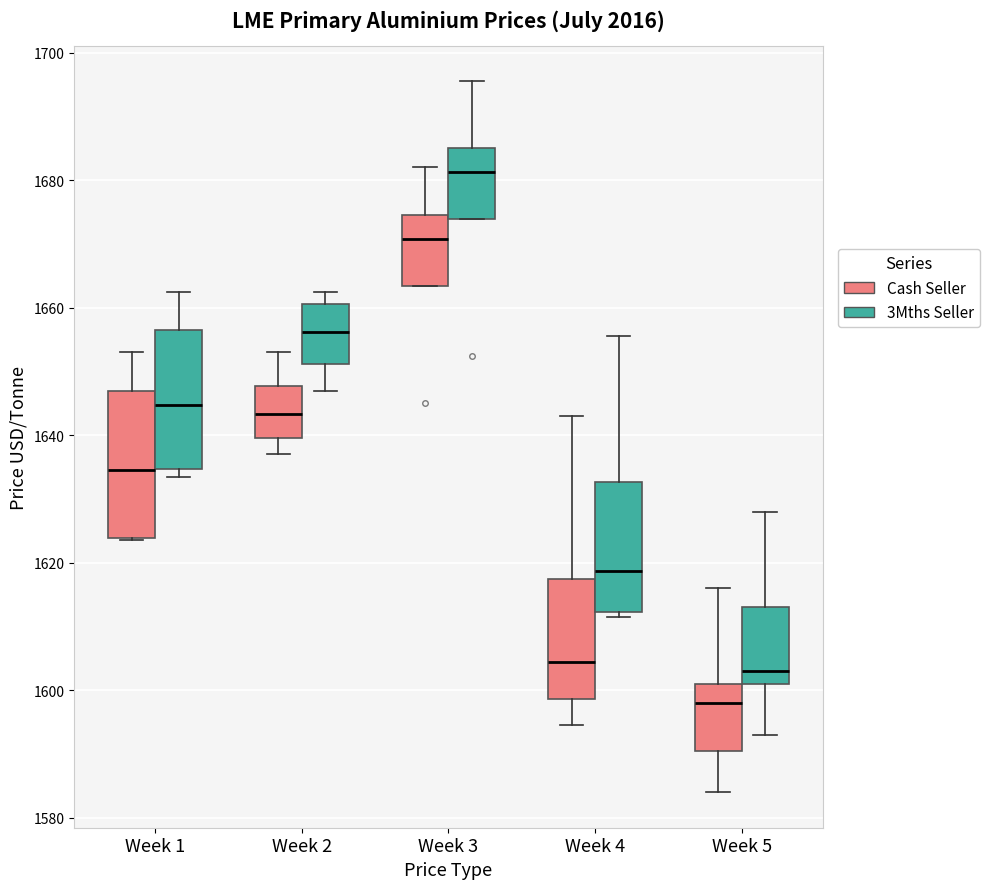

Reading left to right, transcribe this box plot: for each box, give where its median line is, the range the box spans, and where its two whiskers end, as read against the y-axis. The values are not printed on the chart, so give them approximately, as read against the axis.

Week 1 (Cash Seller): median 1634, box 1624 to 1648, whiskers 1624 to 1654
Week 1 (3Mths Seller): median 1644, box 1634 to 1656, whiskers 1634 (just below the box's lower edge) to 1662
Week 2 (Cash Seller): median 1644, box 1640 to 1648, whiskers 1638 to 1654
Week 2 (3Mths Seller): median 1656, box 1652 to 1660, whiskers 1648 to 1662
Week 3 (Cash Seller): median 1670, box 1664 to 1674, whiskers 1664 to 1682
Week 3 (3Mths Seller): median 1682, box 1674 to 1686, whiskers 1674 to 1696
Week 4 (Cash Seller): median 1604, box 1598 to 1618, whiskers 1594 to 1644
Week 4 (3Mths Seller): median 1618, box 1612 to 1632, whiskers 1612 (just below the box's lower edge) to 1656
Week 5 (Cash Seller): median 1598, box 1590 to 1602, whiskers 1584 to 1616
Week 5 (3Mths Seller): median 1604, box 1602 to 1614, whiskers 1594 to 1628